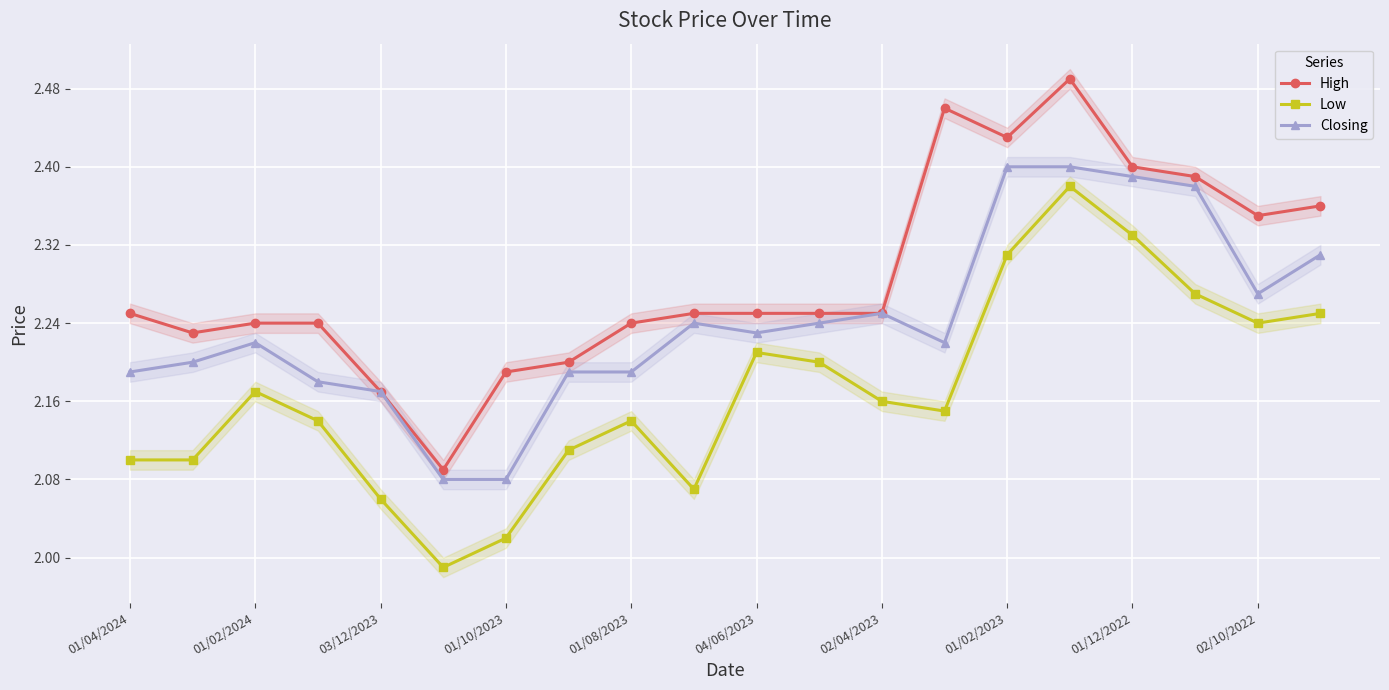

True or false: Closing has more than 2 points higher than both neighbors.

True